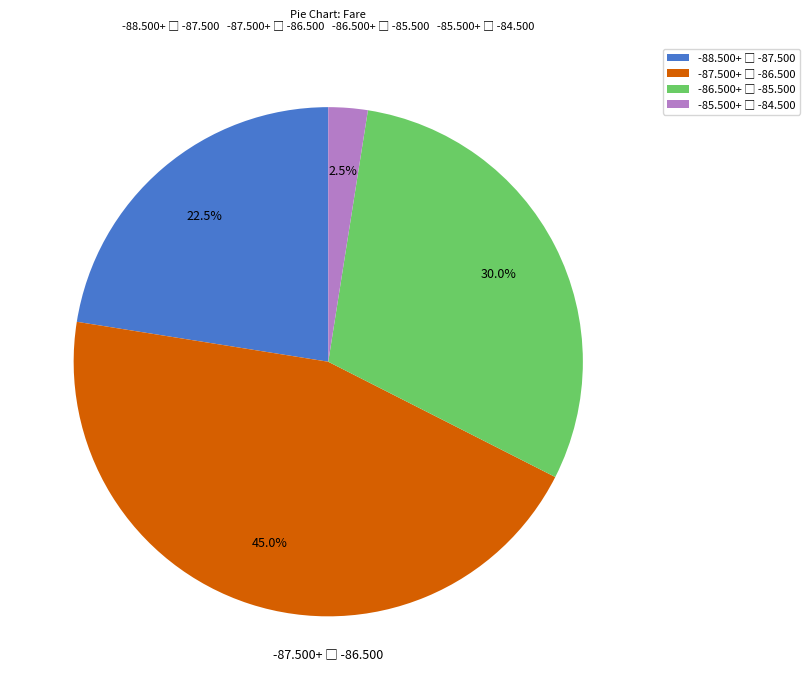

Is there any slice that represents more than half of the pie?

No